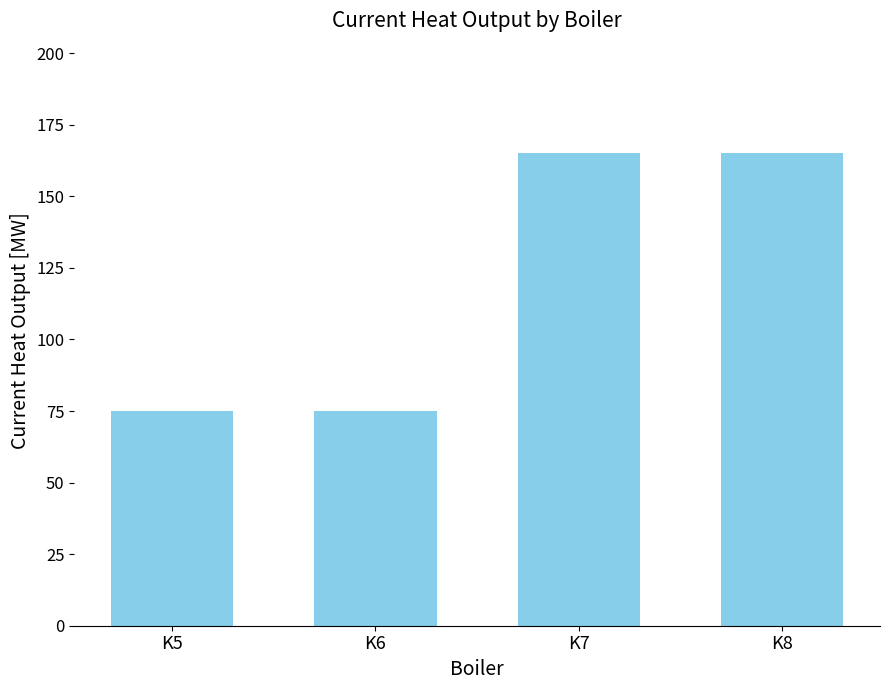

Reading right to left, list all the values displayed in this chart.

K8=165	K7=165	K6=75	K5=75